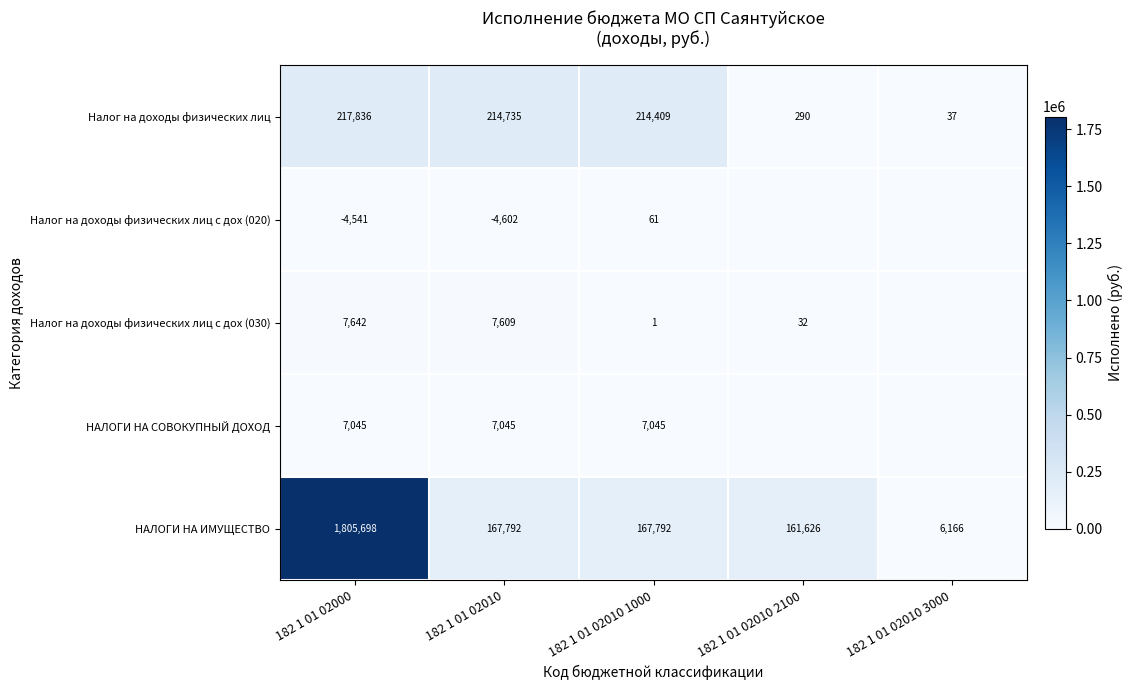

The Налог на доходы физических лиц с дох (020) series shows 61 at 182 1 01 02010 1000. True or false?

True